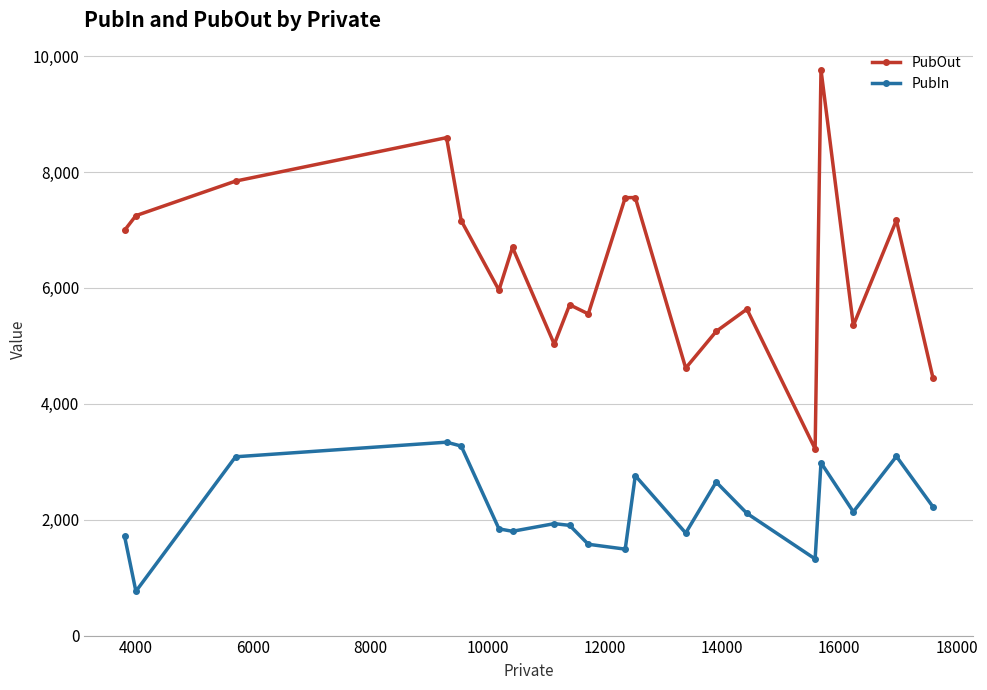

What is the lowest value of the PubIn series?

764